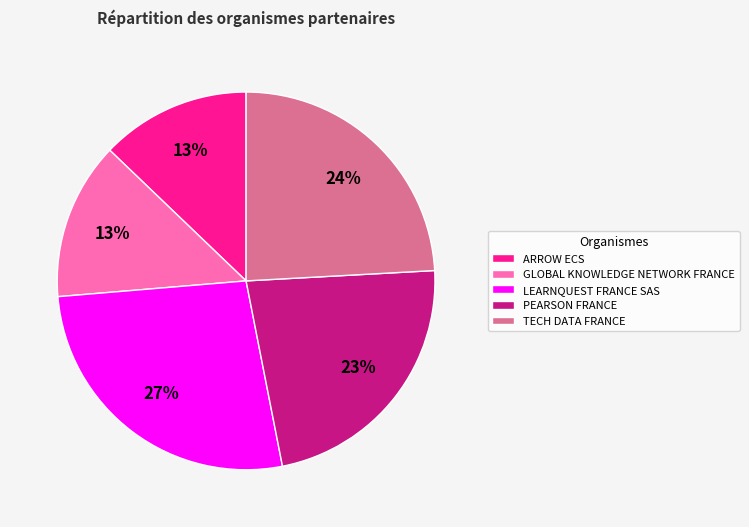

What is the ratio of the value at LEARNQUEST FRANCE SAS to the value at ARROW ECS?

2.1